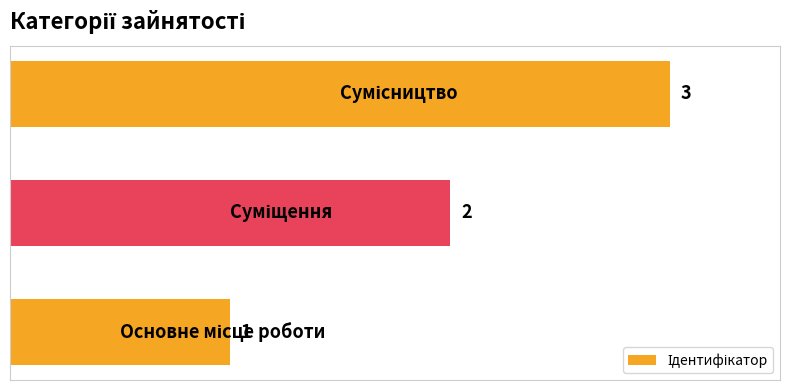

How many values are between 1 and 3?

3